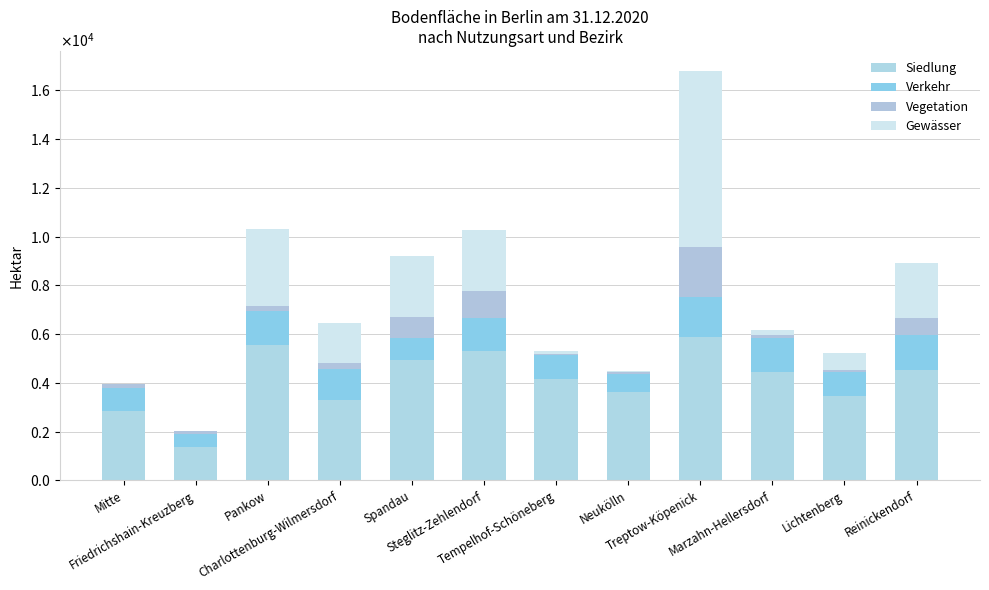

Are the bars horizontal?

No